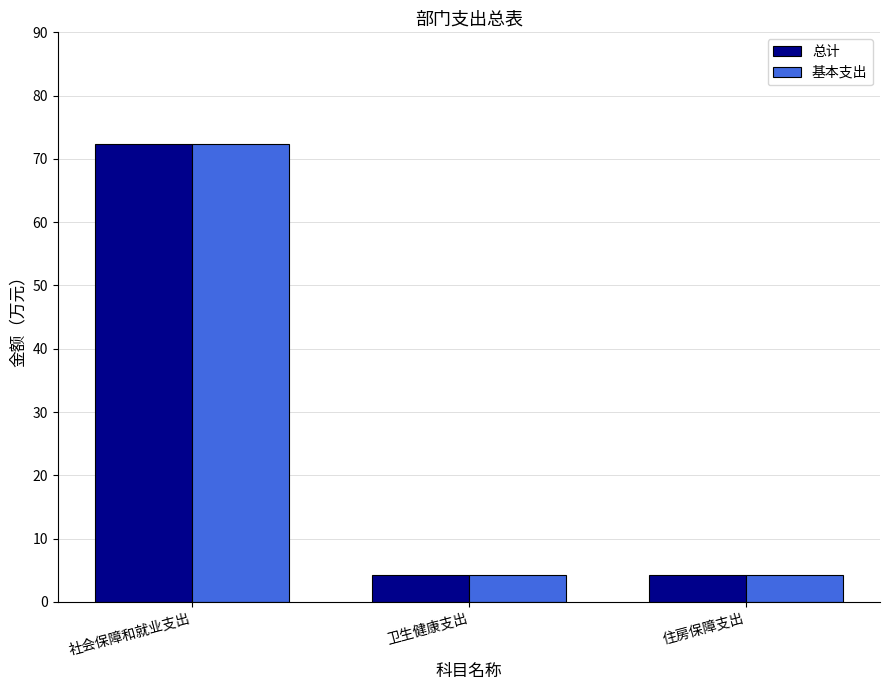

Which category has the highest value in the 基本支出 series?

社会保障和就业支出